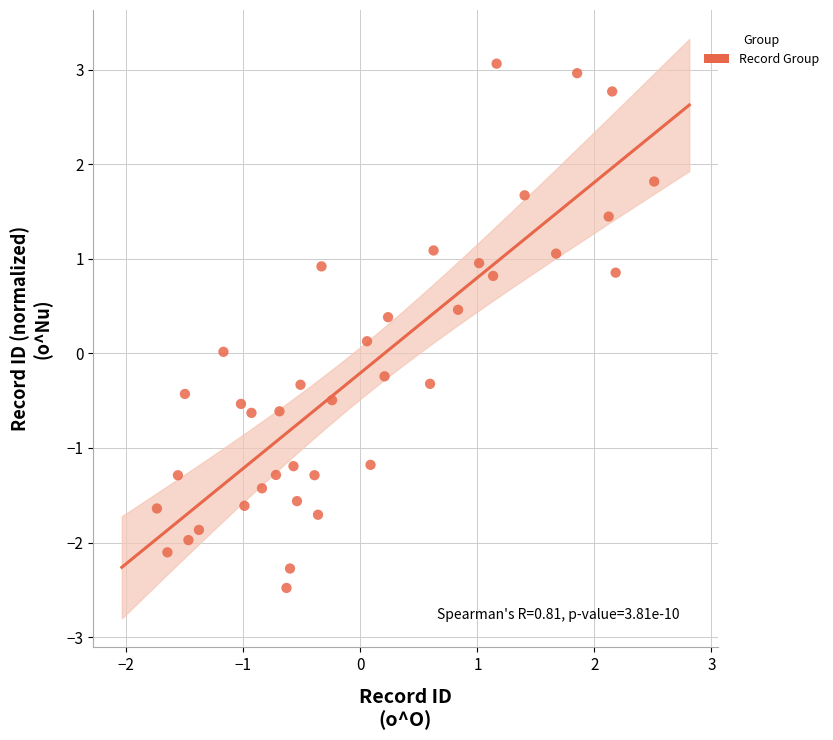

What is the range of Y values (max minus min)?

5.5